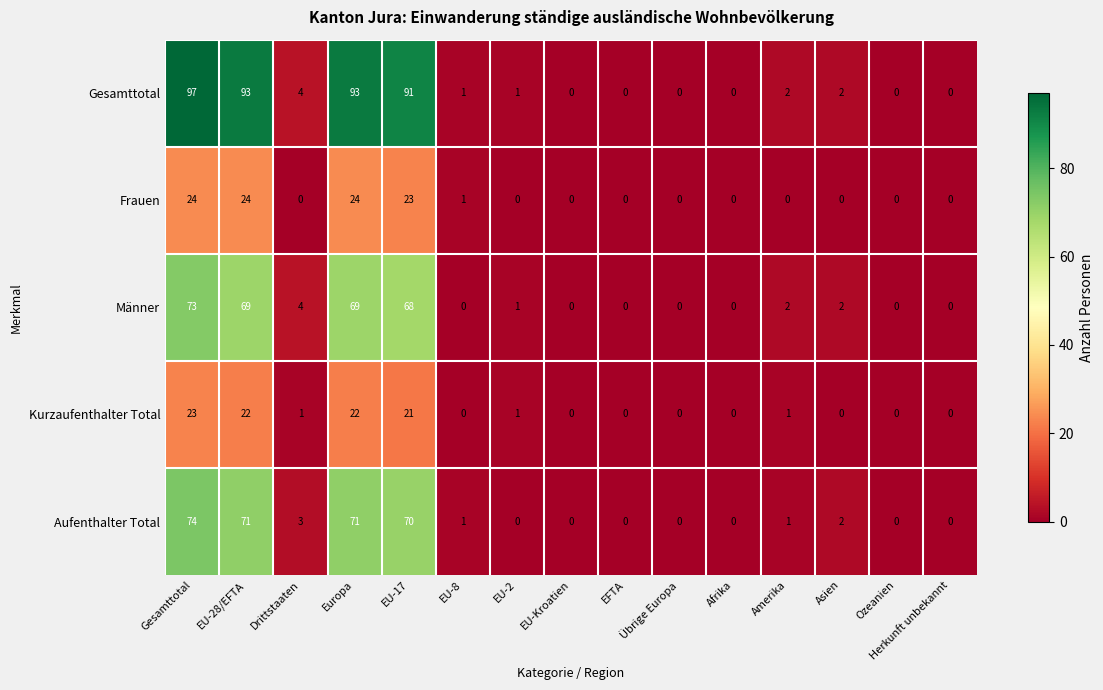

The value of Gesamttotal at Herkunft unbekannt is 0. True or false?

True